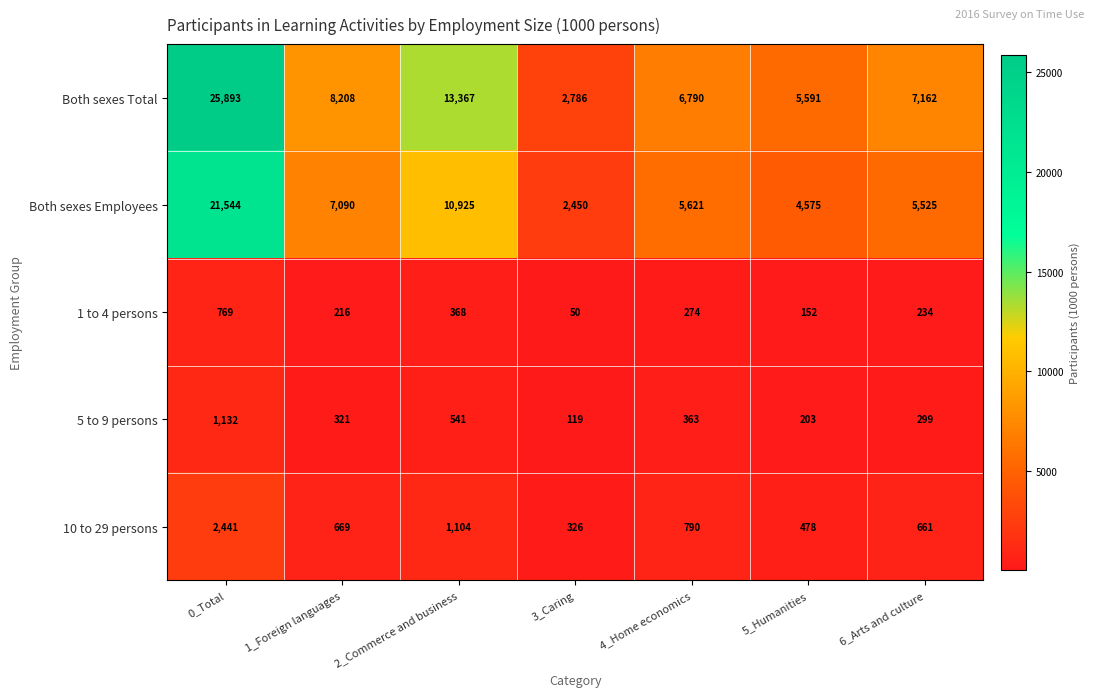

At which category is the sum across all series the highest?

0_Total